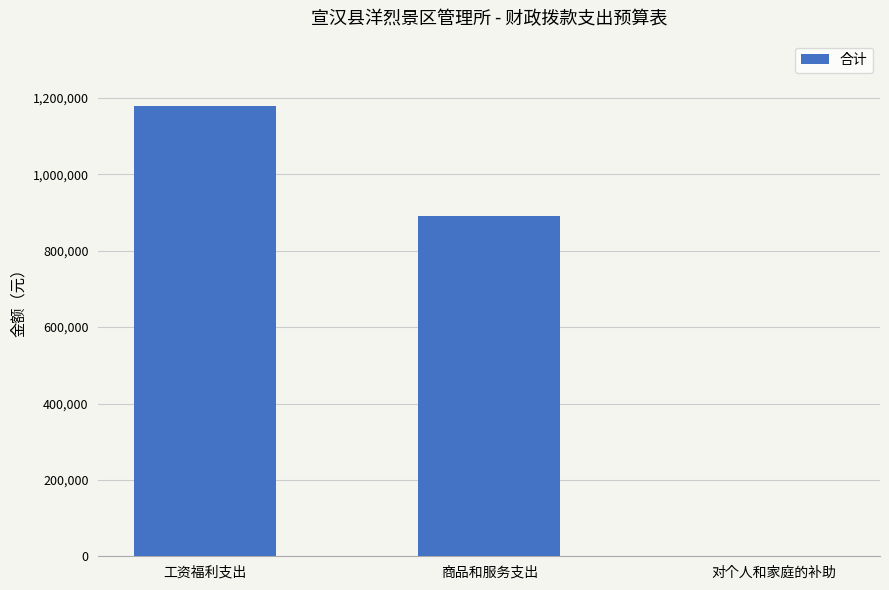

Reading right to left, list all the values displayed in this chart.

240	889843	1178841